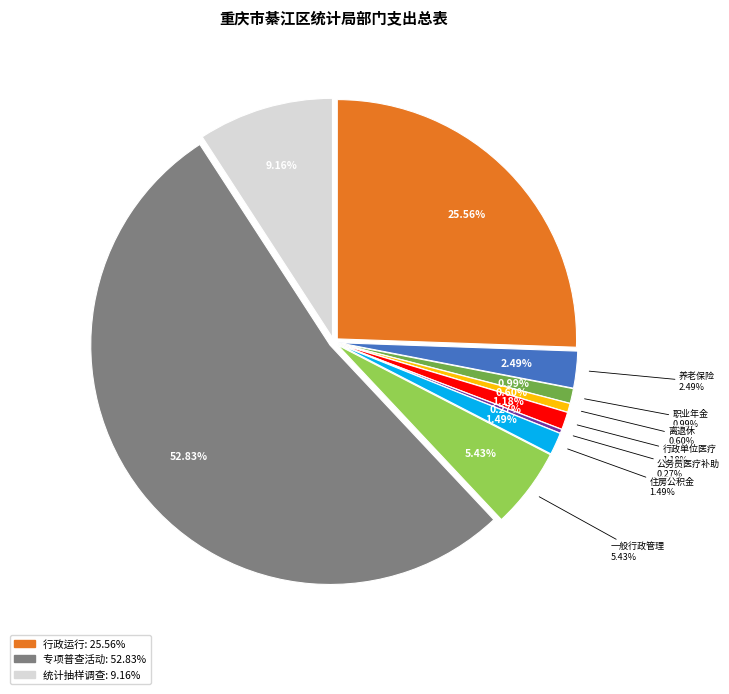

Does 专项普查活动 account for over 50% of the chart?

Yes